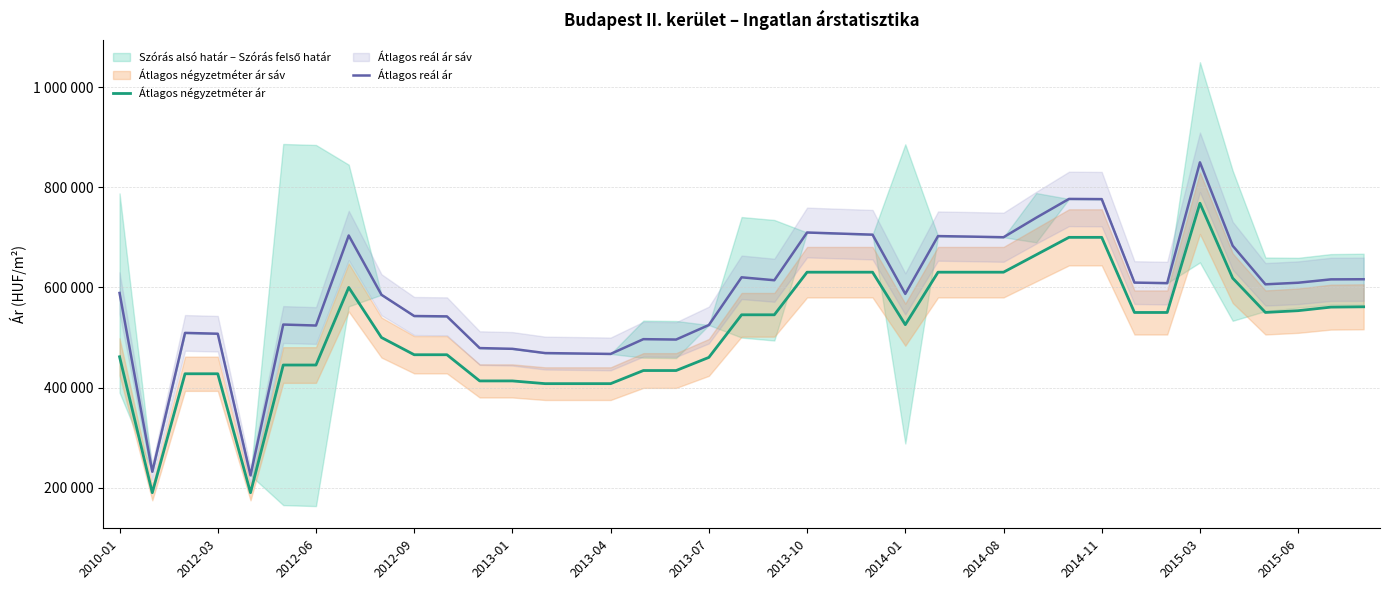

How many values in the Átlagos reál ár series are below 606210?

19